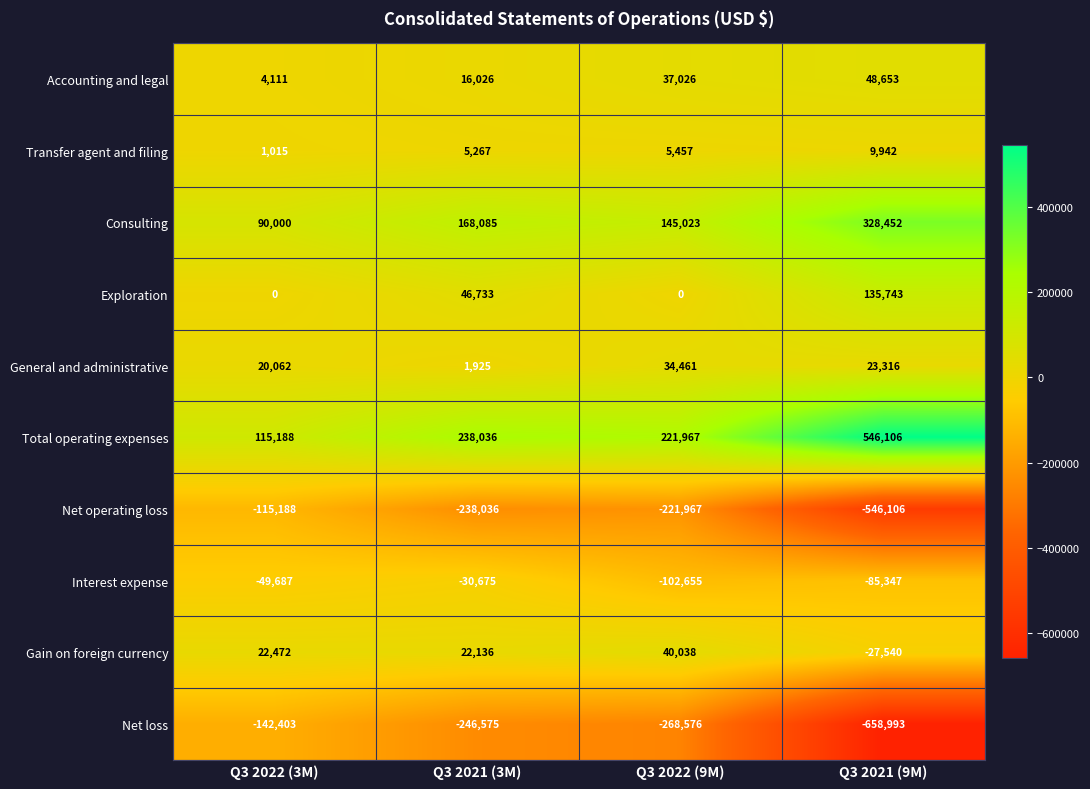

Is it true that Total operating expenses equals 115188 at Q3 2022 (3M)?

True